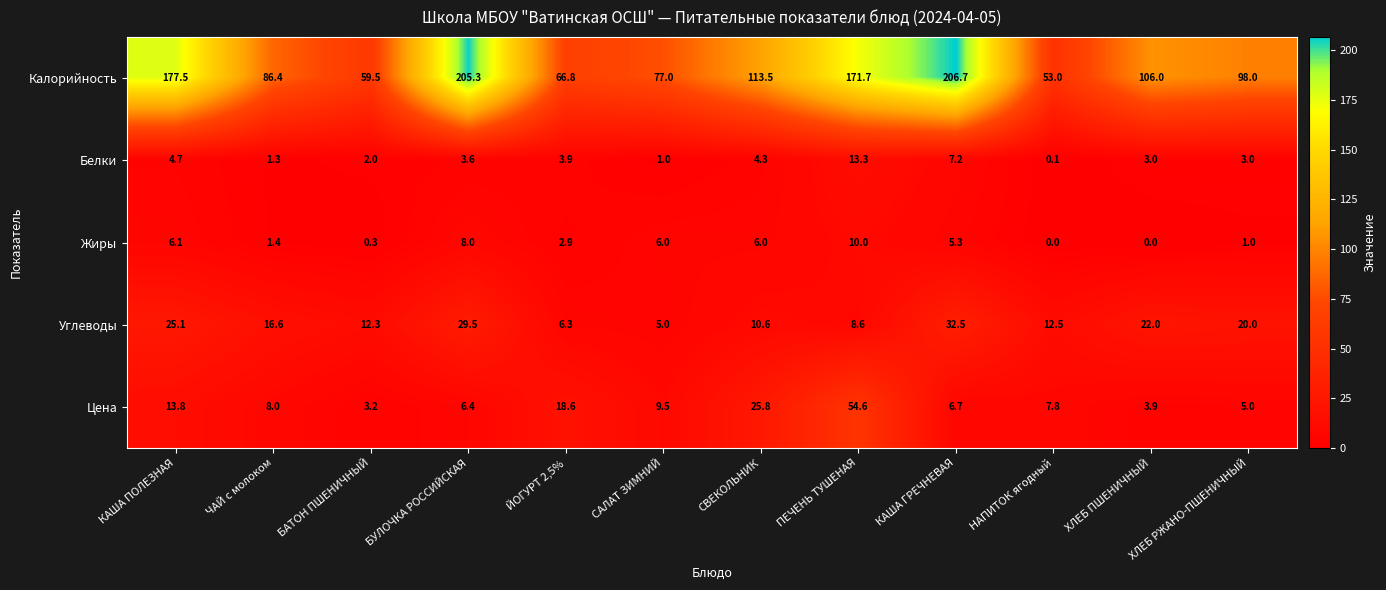

How many categories are shown in the chart?

12